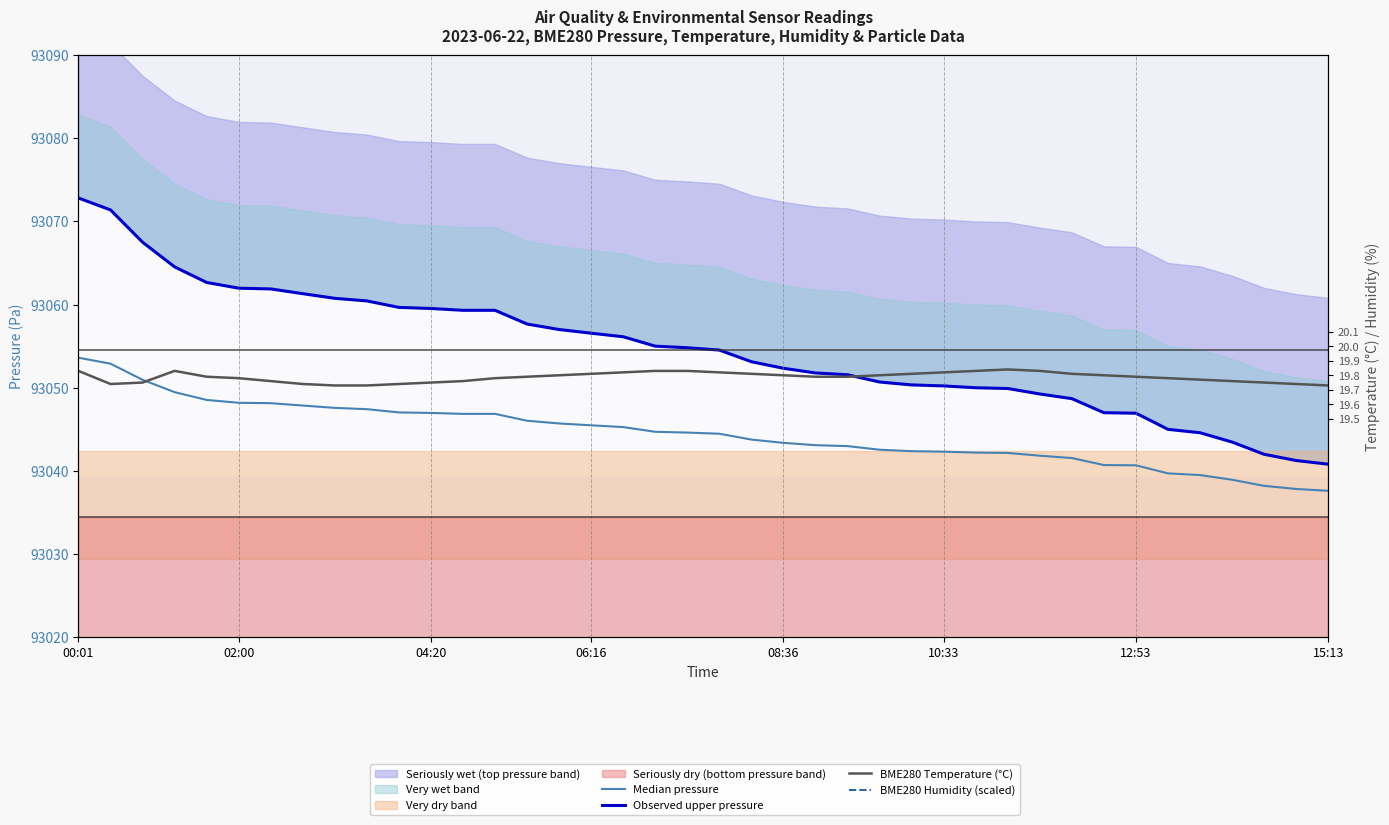

Read the BME280 Humidity (scaled) value at 31.

39.5